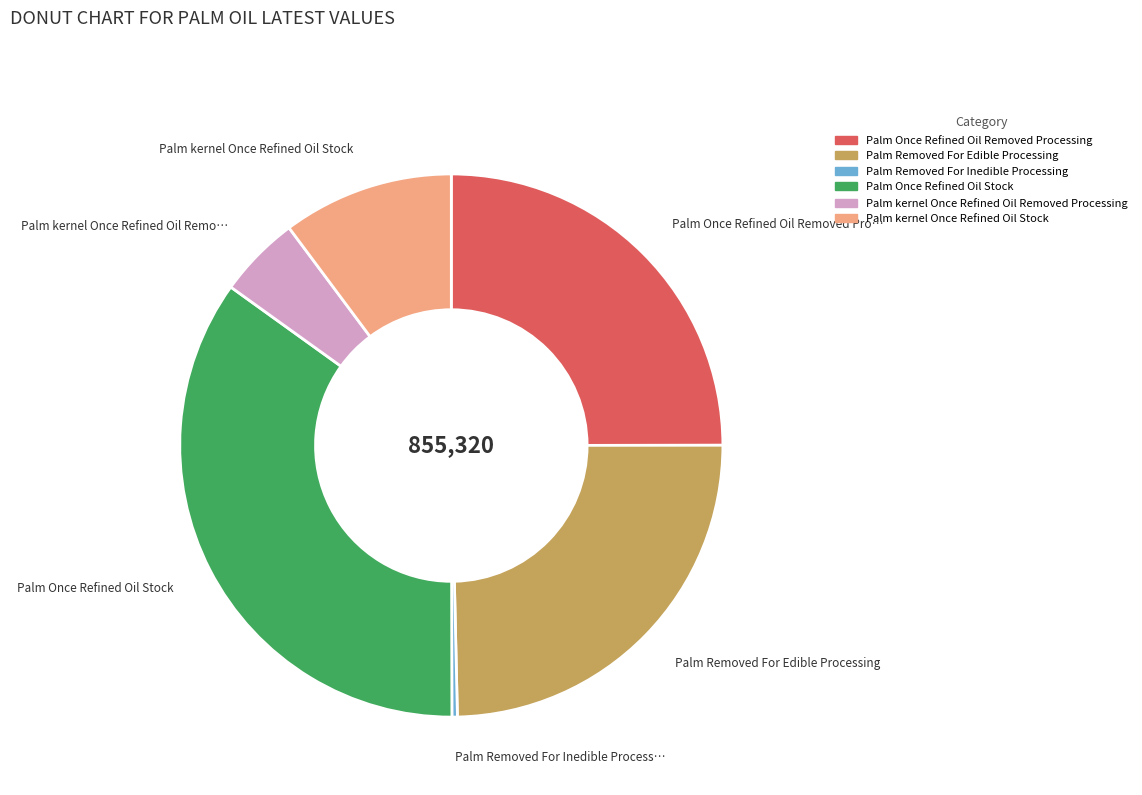

What is the ratio of the value at Palm kernel Once Refined Oil Stock to the value at Palm Once Refined Oil Removed Processing?

0.4